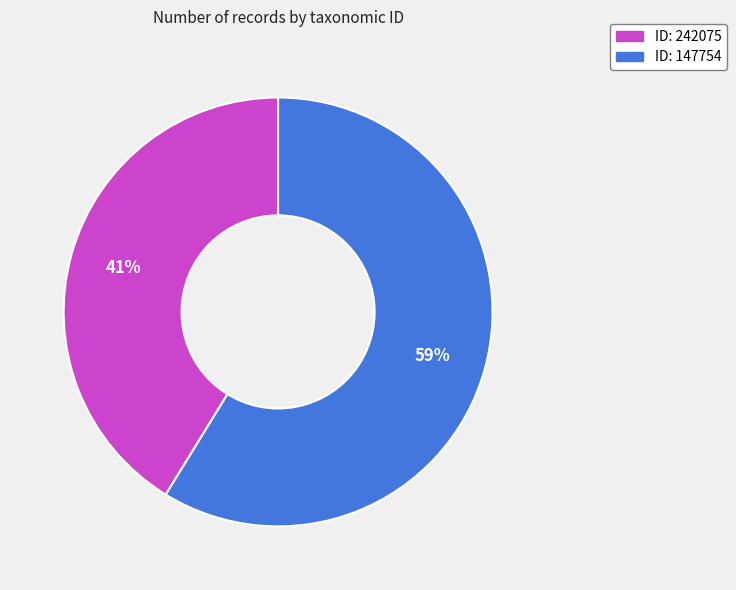

Is there a majority slice in this chart?

Yes